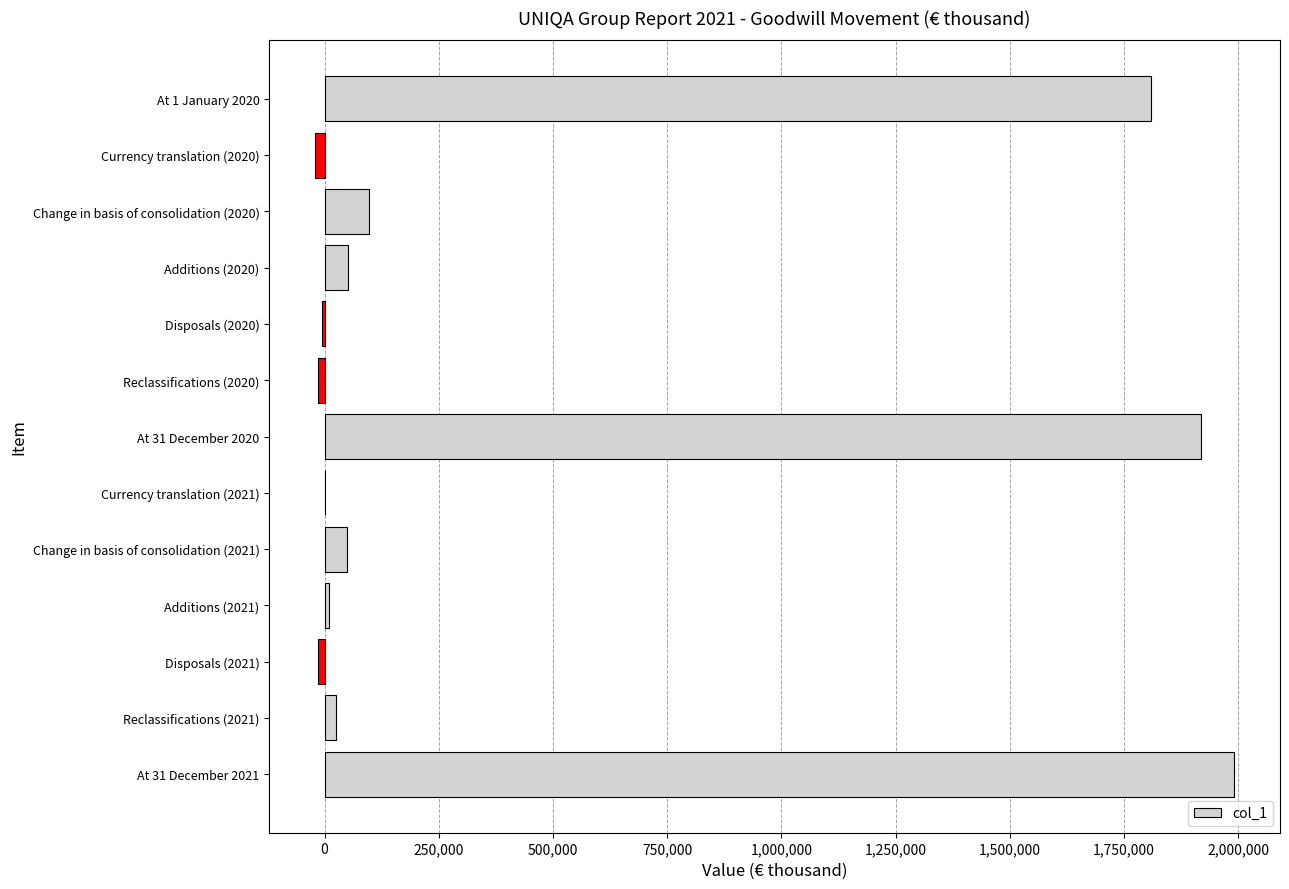

At which label is the value closest to 985148?

At 1 January 2020